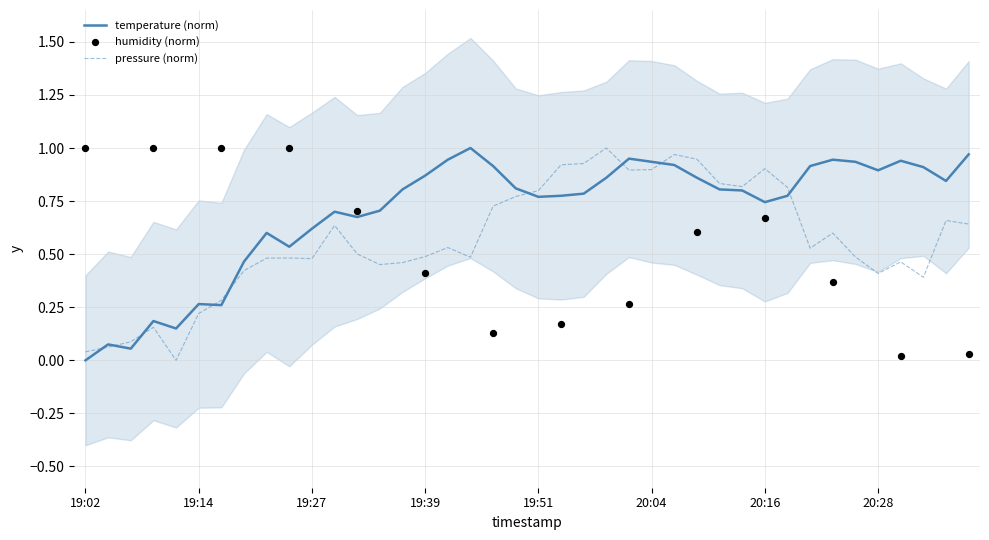

Which series has the widest spread of Y values?

temperature